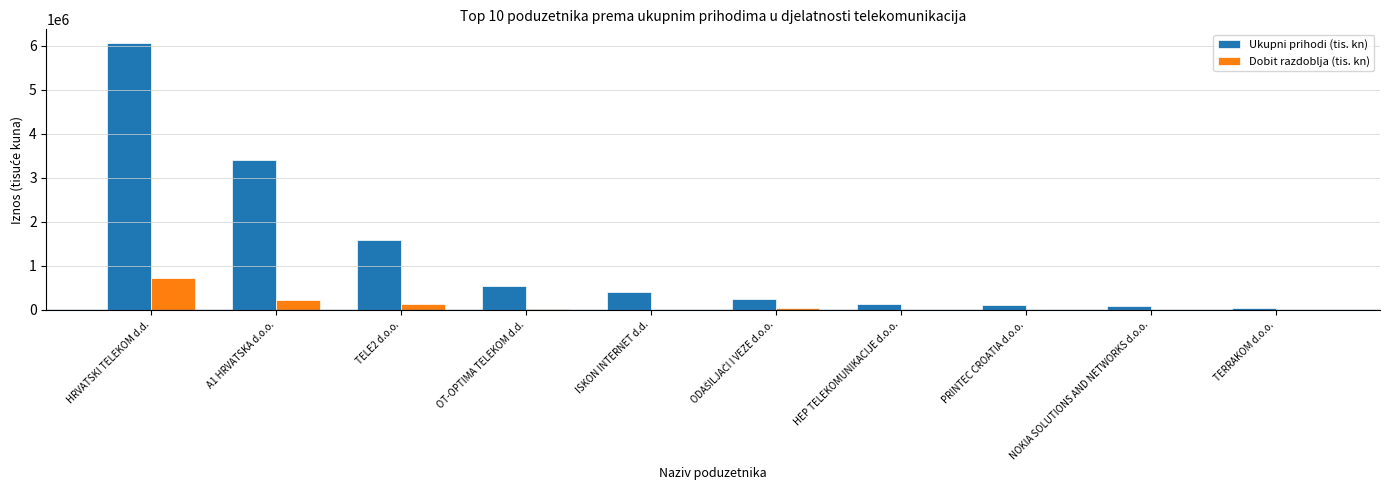

How many data points in Ukupni prihodi (tis. kn) are above 401738?

5